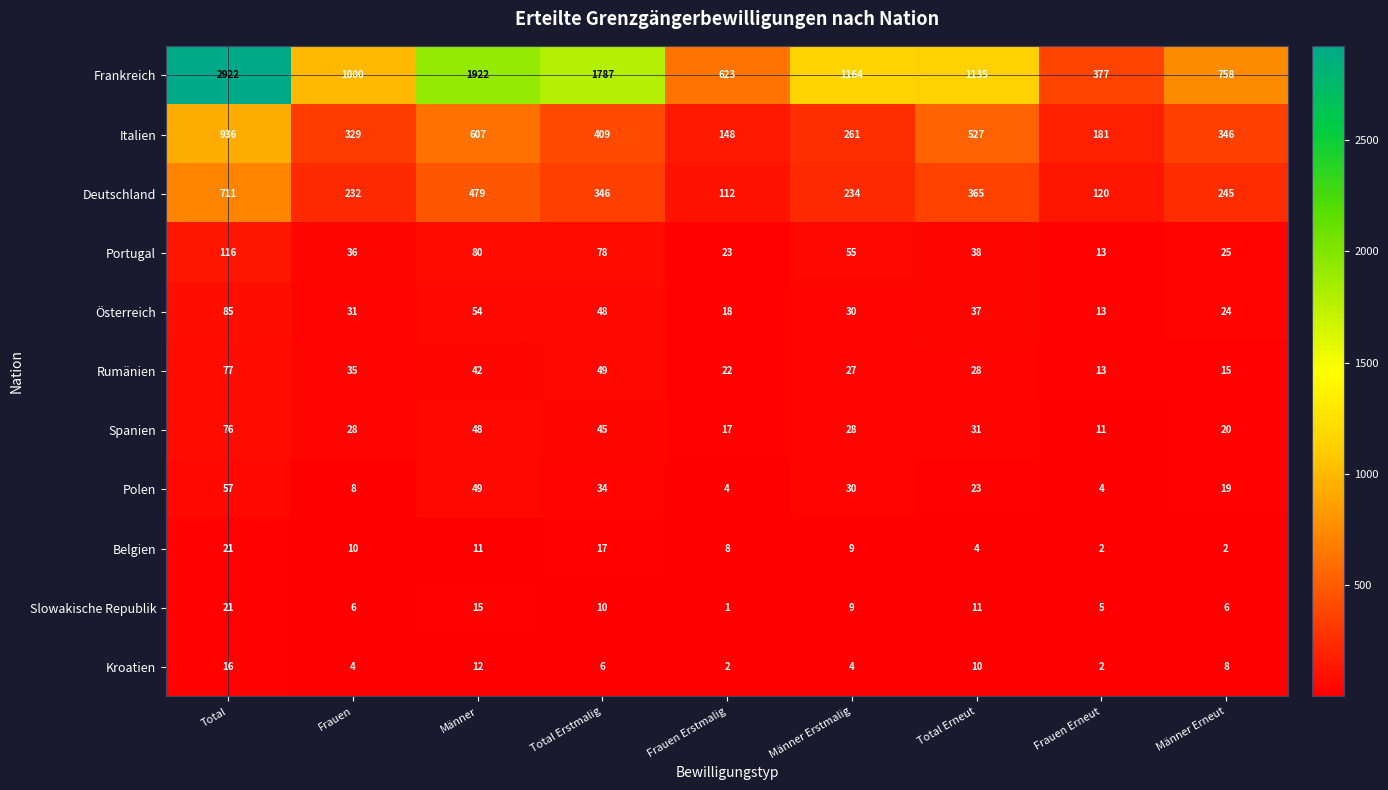

What is the average value of the Portugal series?

52